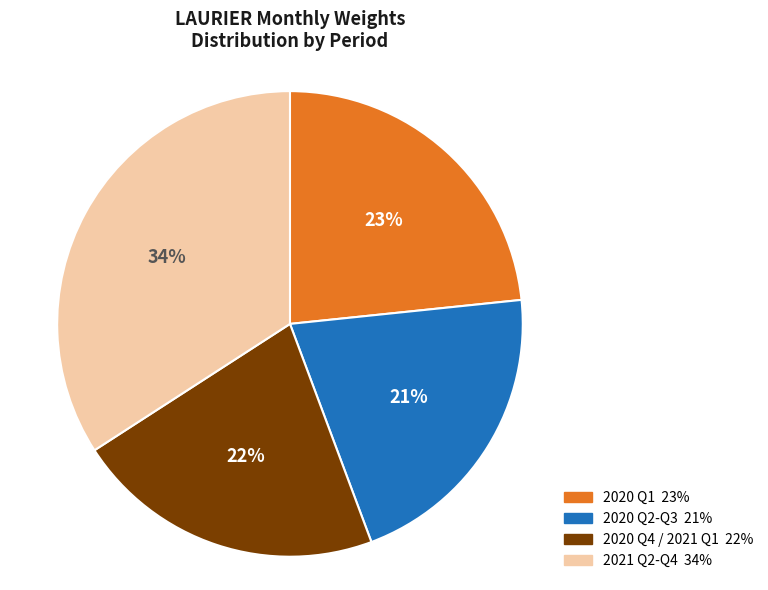

To the nearest percent, what is the difference between the largest and smallest slice percentages?

13%